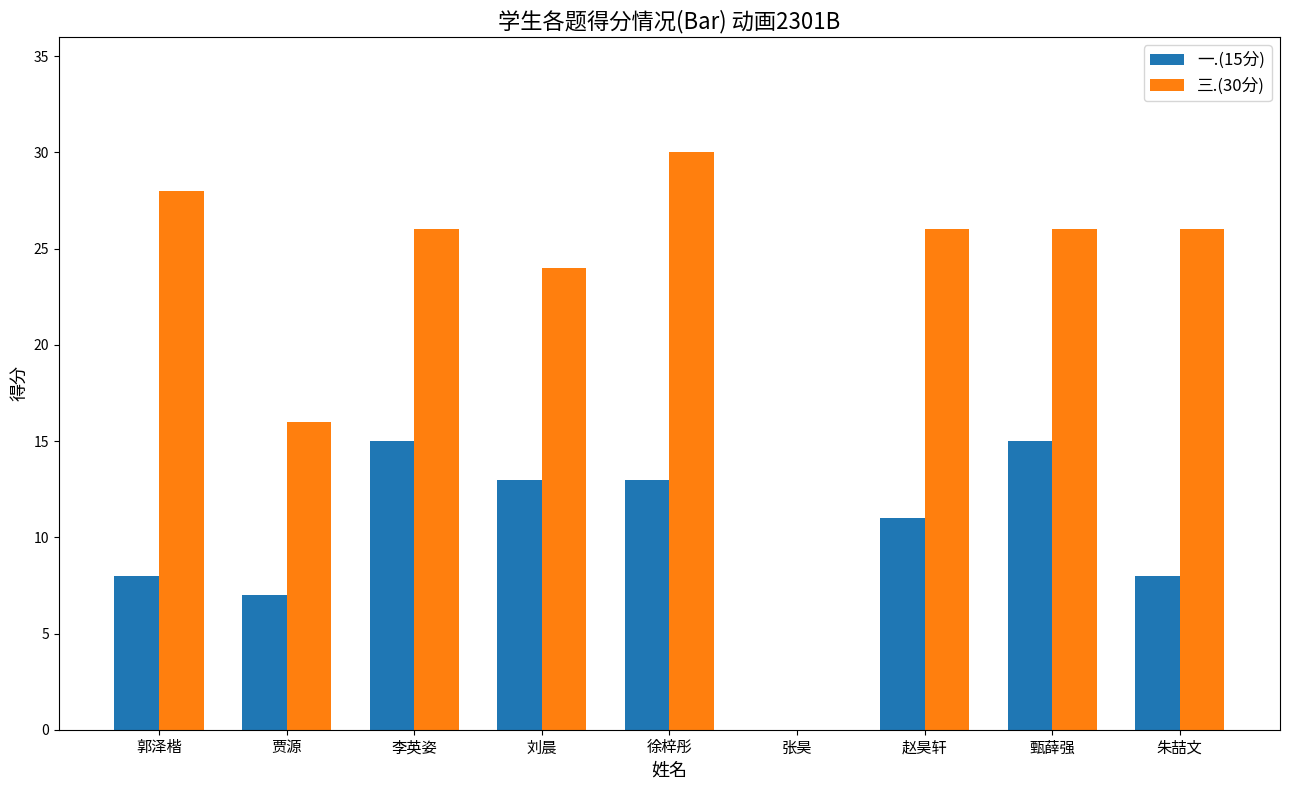

Which series has the largest total across all categories?

三.(30分)